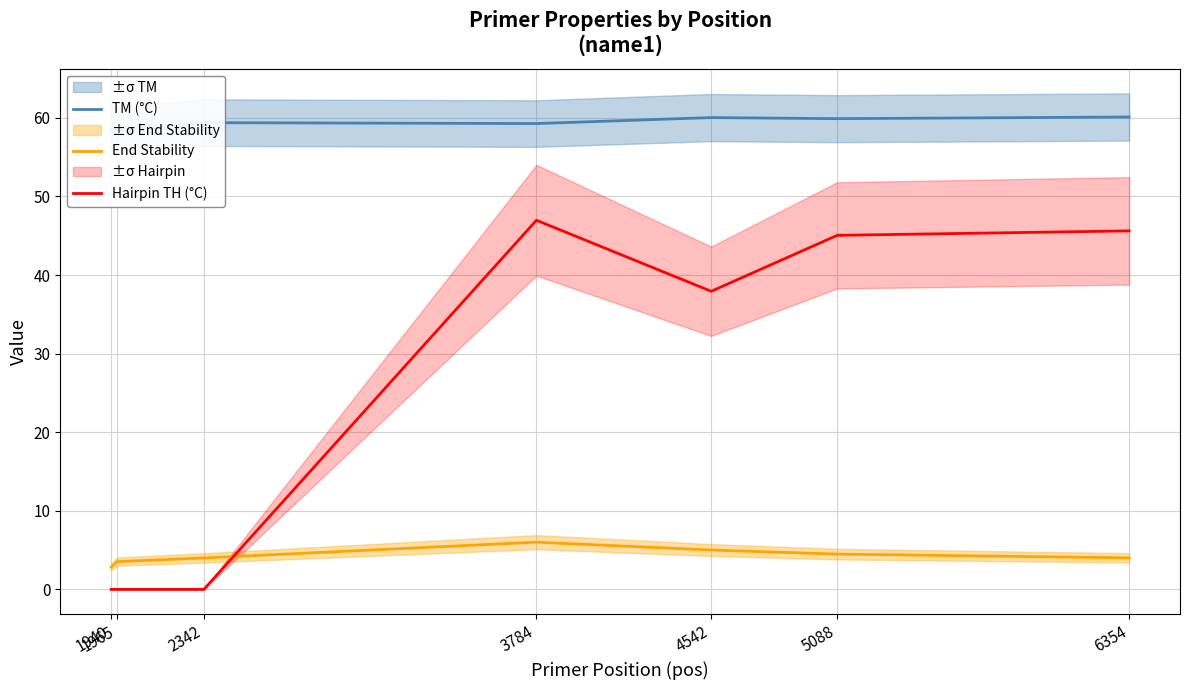

Is it true that End Stability equals 10.3 at 3784?

False